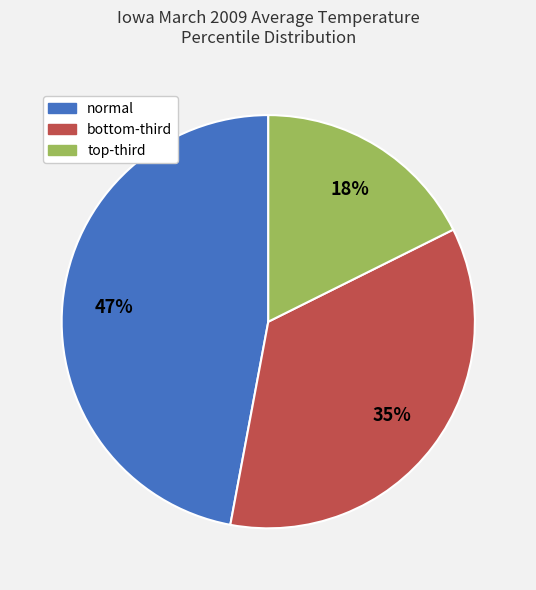

Which slice is the smallest?

top-third